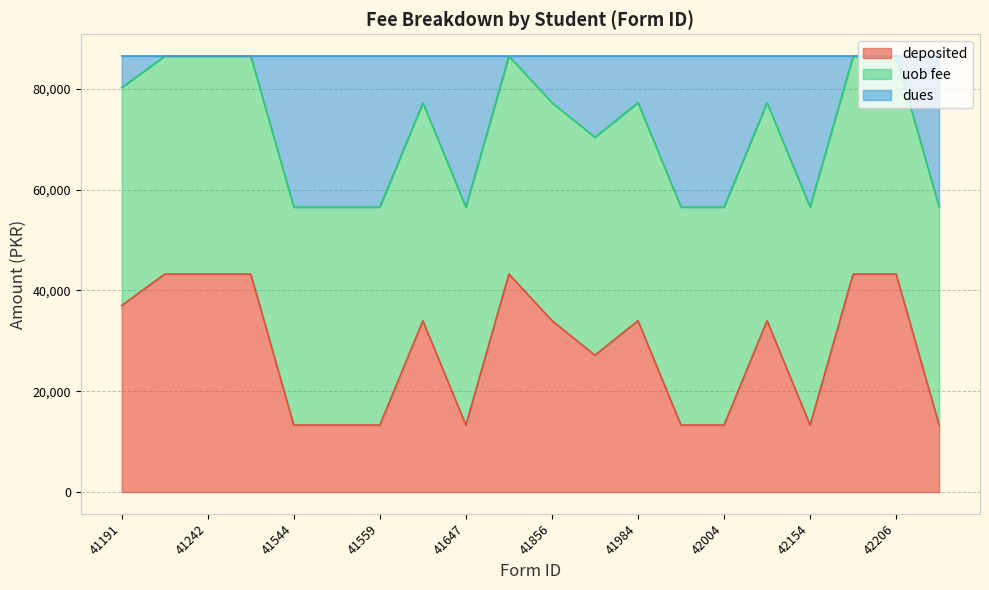

At how many categories does at least one series exceed 49553?

20